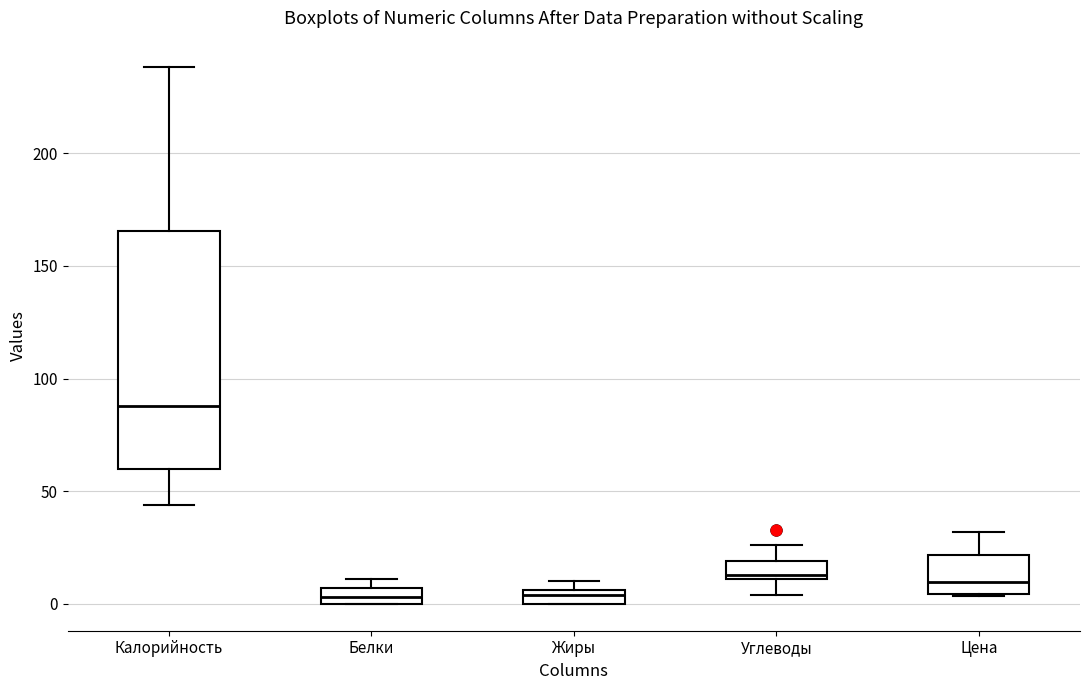

Where does the median line of the box for Цена sit on the y-axis? The values are not printed on the chart, so give them approximately, as read against the axis.

10